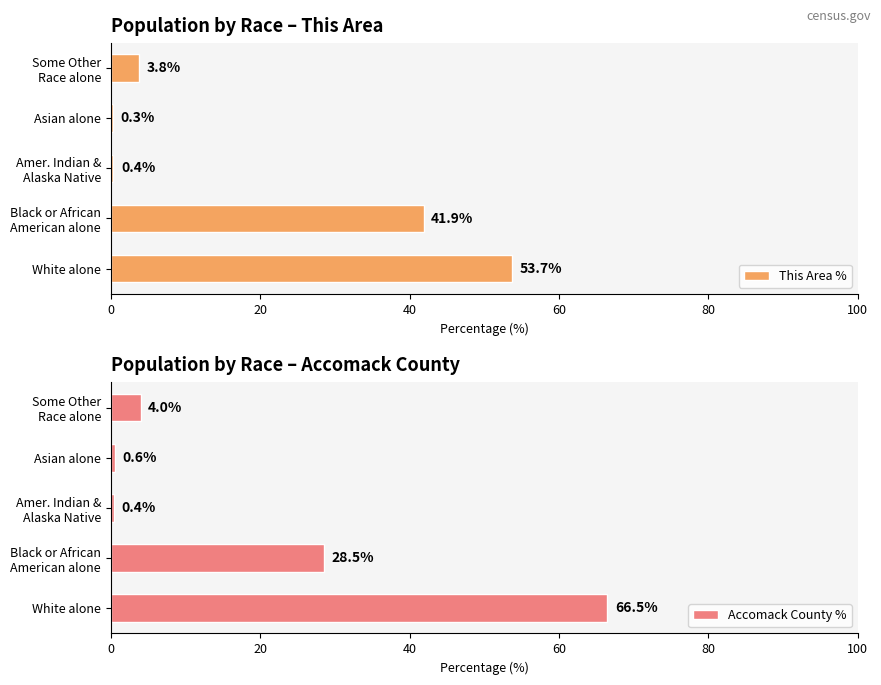

What is the average value of the This Area % series?

20.0